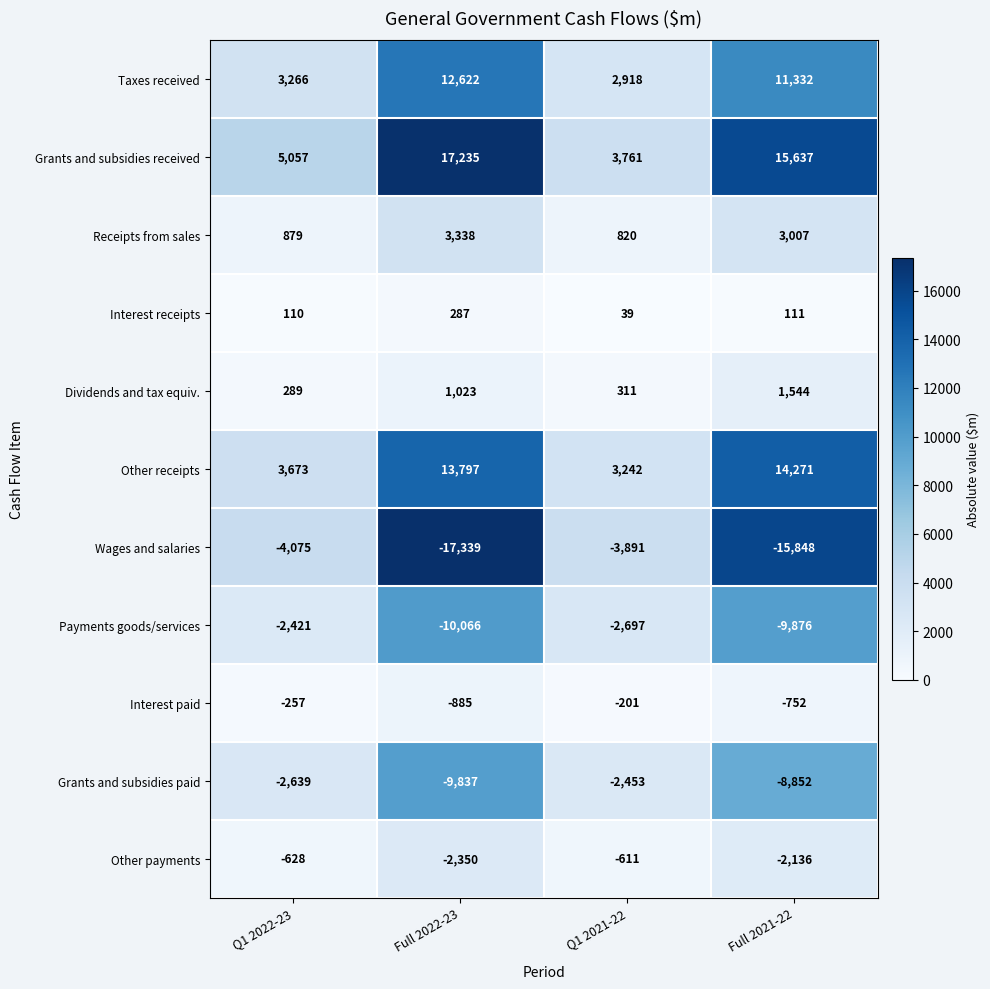

Count the number of data series in this chart.

11